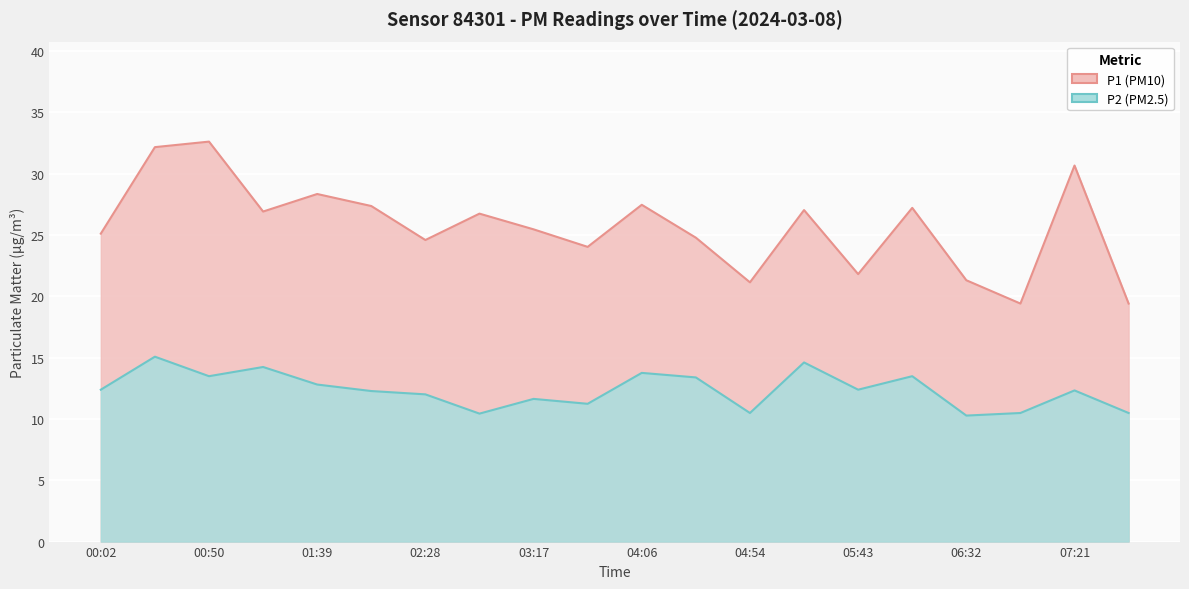

True or false: P2 and P1 intersect in this chart.

False